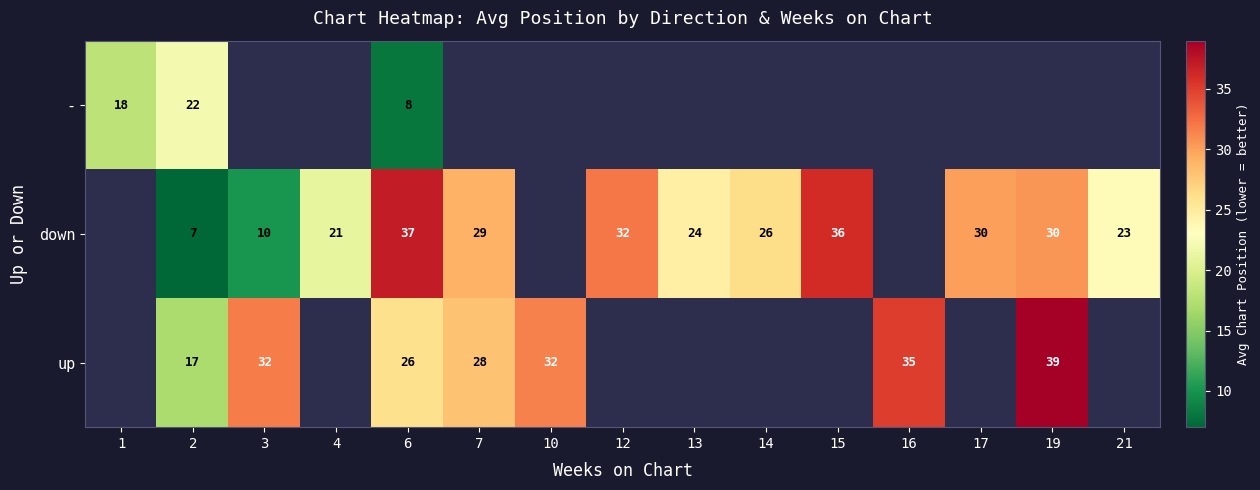

At which label does row_1 first exceed 21?

6